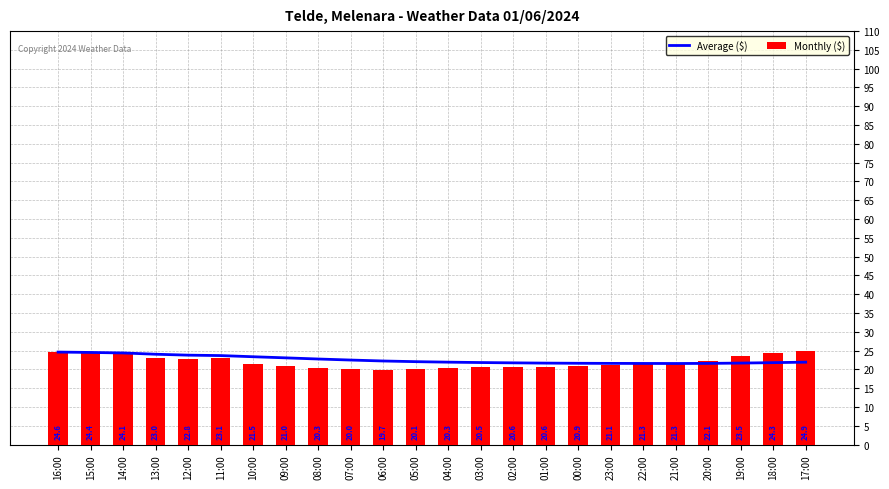

List the series in order of their peak value, highest first.

Monthly ($), Average ($)